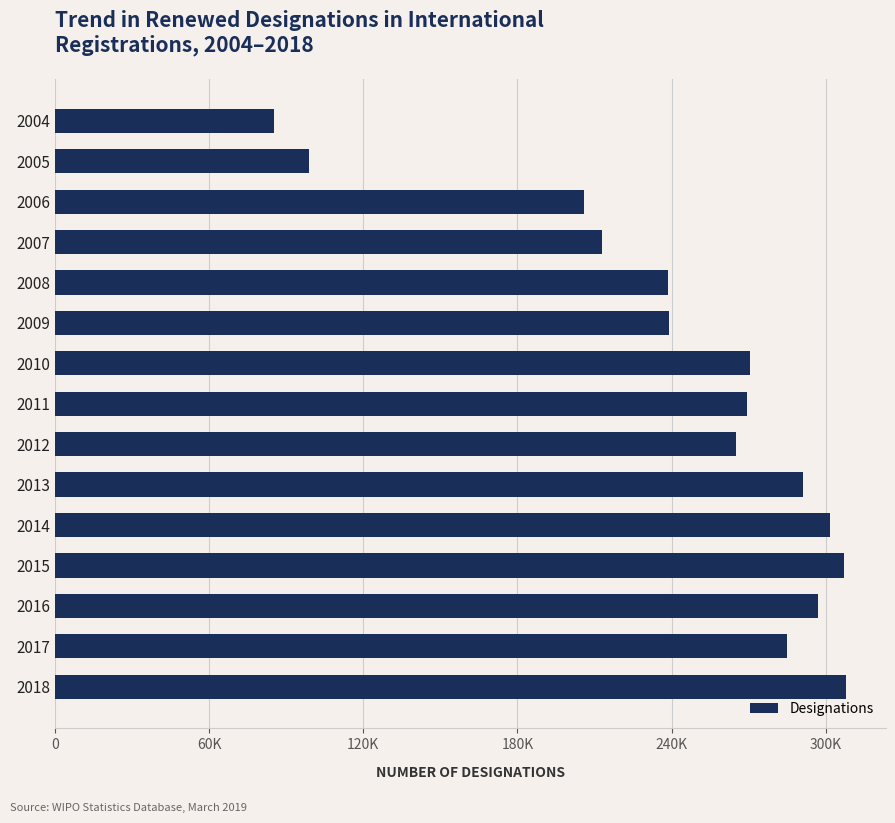

How many distinct data groups are displayed?

1